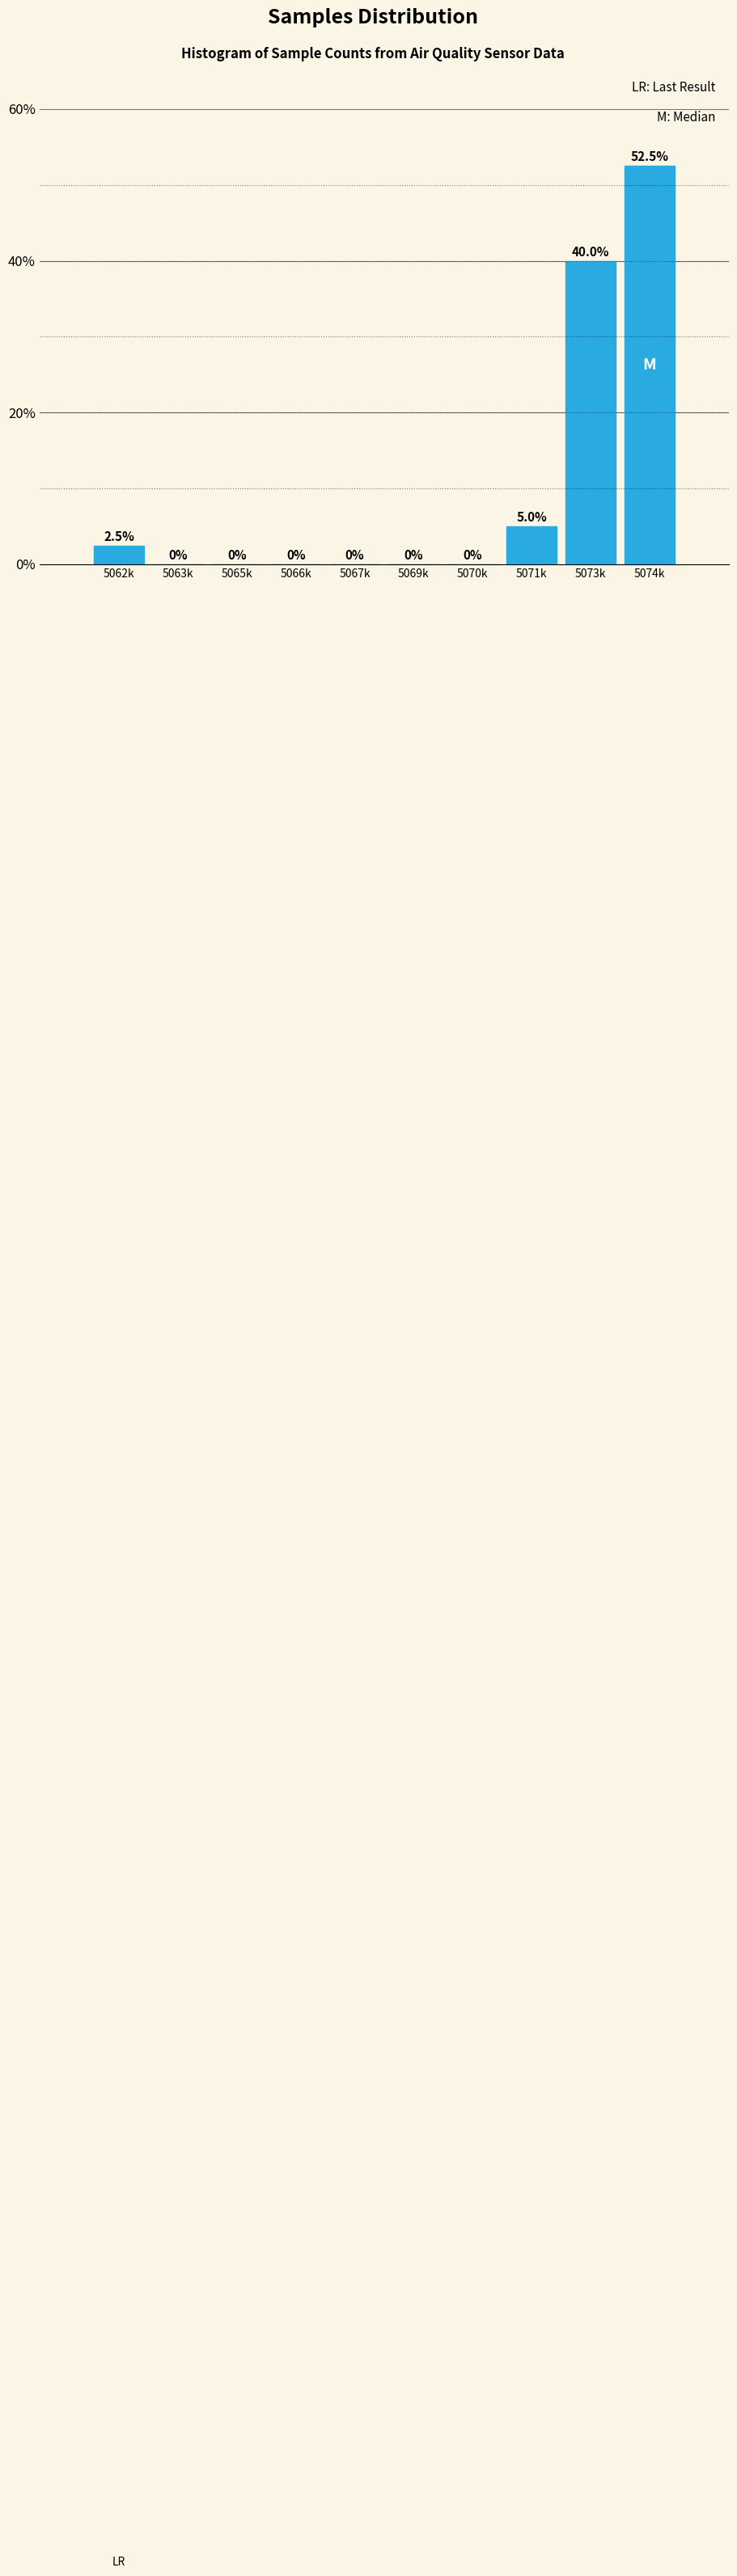

Reading right to left, extract all data points from this chart.

5074k=52.5	5073k=40.0	5071k=5.0	5070k=0.0	5069k=0.0	5067k=0.0	5066k=0.0	5065k=0.0	5063k=0.0	5062k=2.5